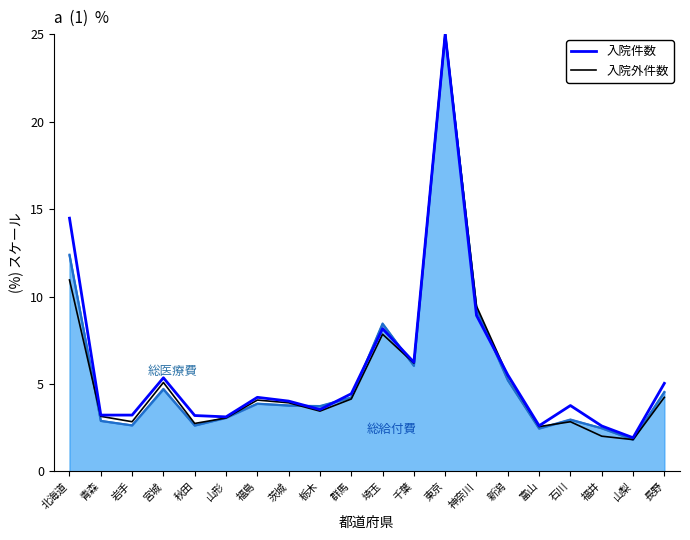

At how many categories does at least one series exceed 3?

17